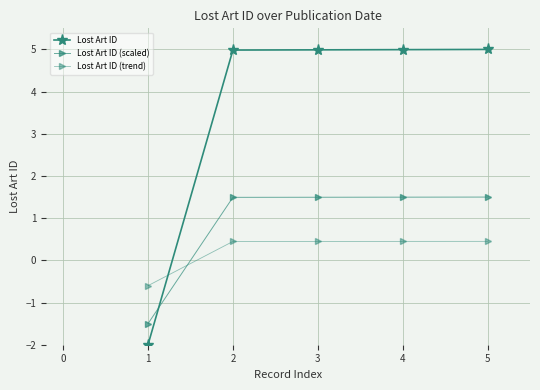

How many lines are shown in the chart?

3